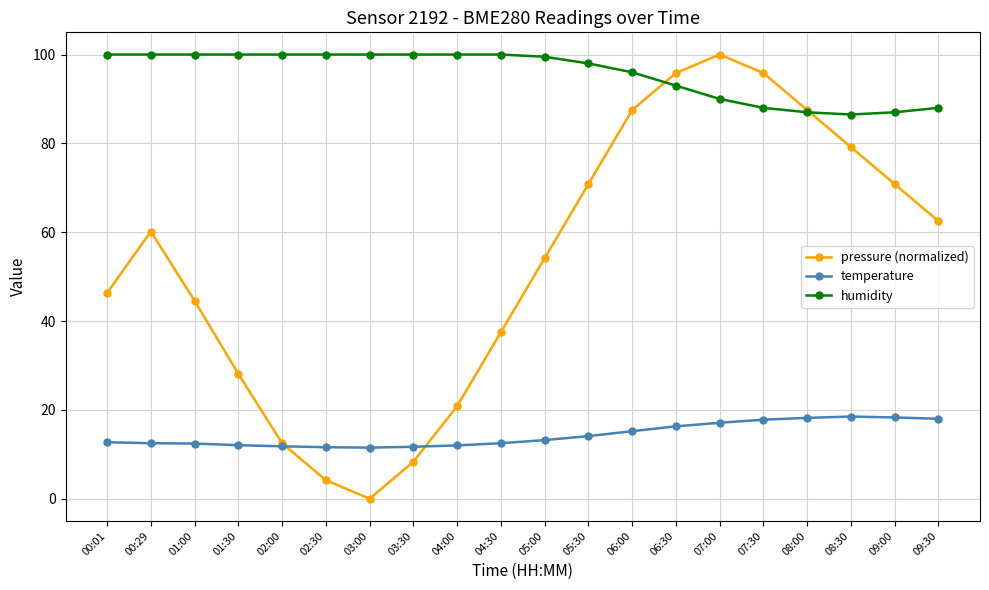

How many intersections are there between humidity and pressure (normalized)?

2